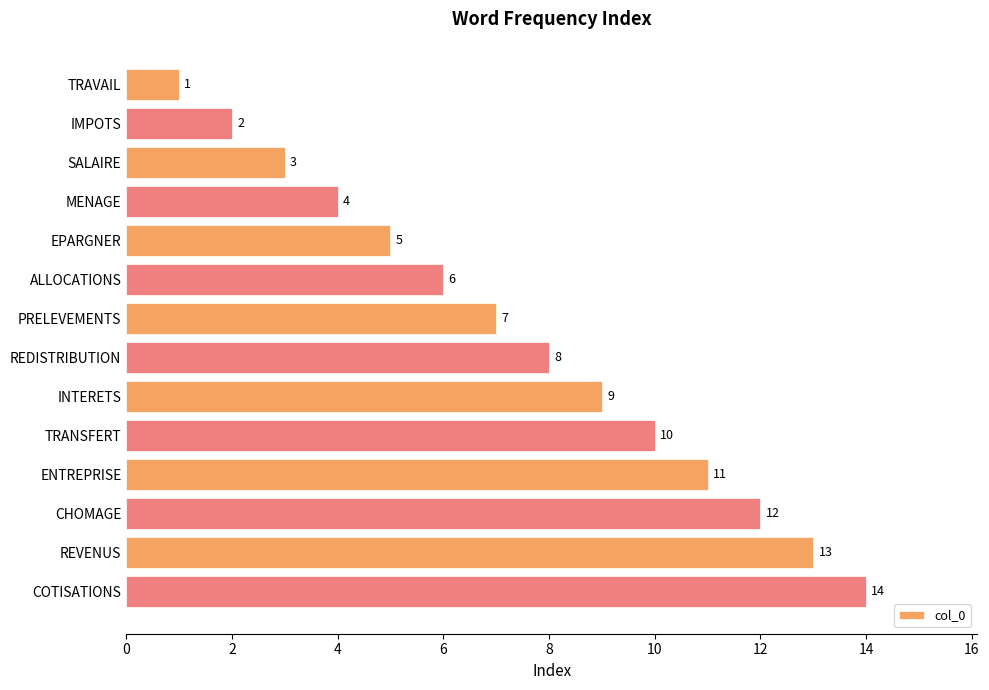

Rank the categories by value from lowest to highest.

TRAVAIL, IMPOTS, SALAIRE, MENAGE, EPARGNER, ALLOCATIONS, PRELEVEMENTS, REDISTRIBUTION, INTERETS, TRANSFERT, ENTREPRISE, CHOMAGE, REVENUS, COTISATIONS